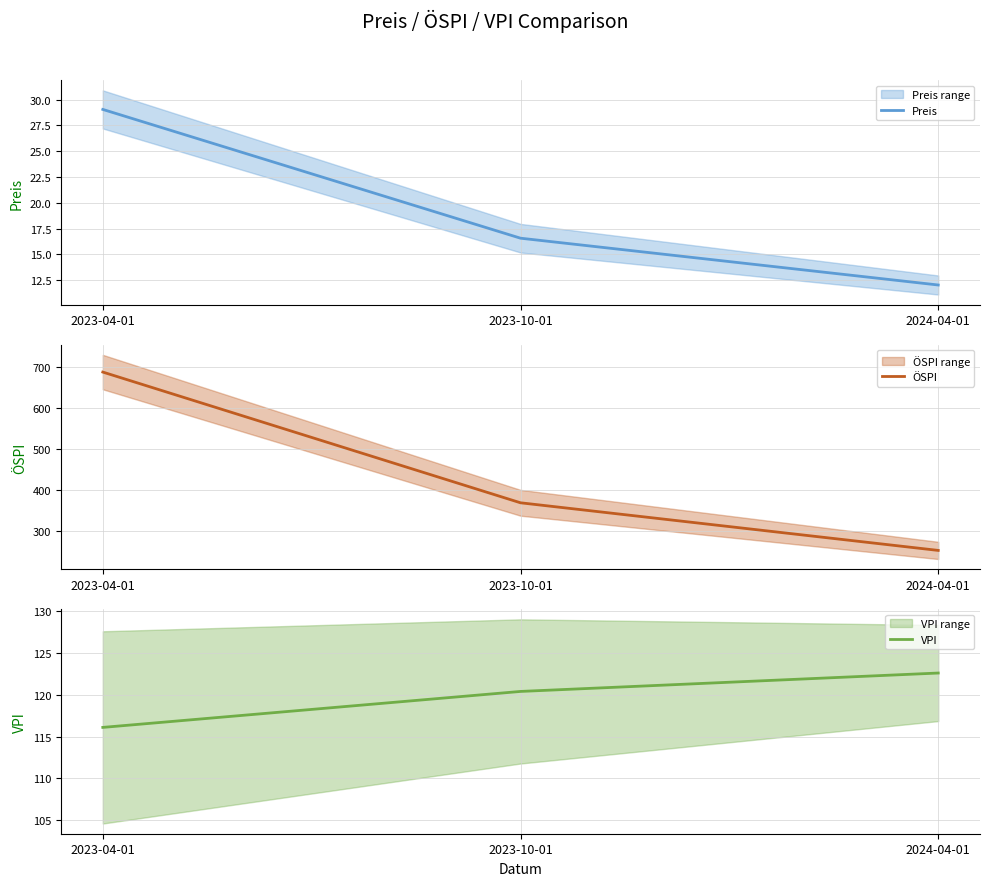

Between 2023-04-01 and 2024-04-01, which series saw the biggest shift?

ÖSPI